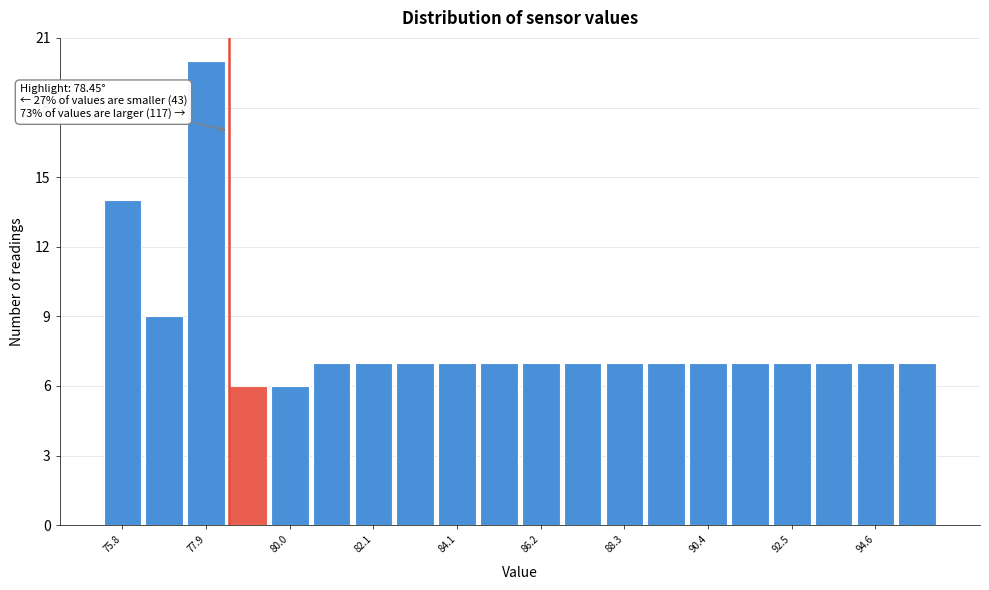

Read against the x-axis, roughly where is the centre of the tallest bar?

78.0